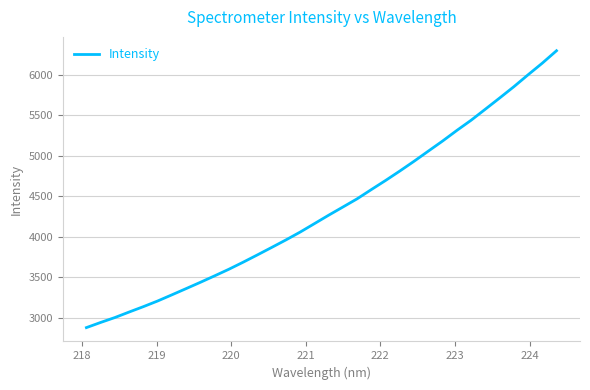

What is the greatest value displayed?

6296.1